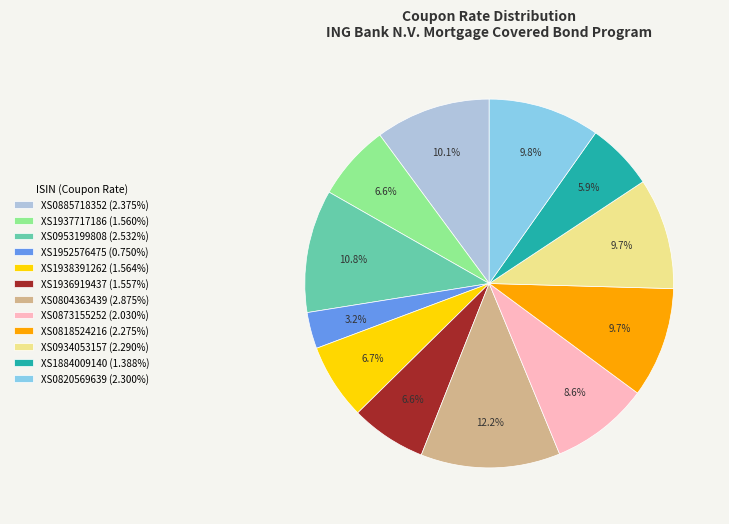

To the nearest percent, what is the difference between the largest and smallest slice percentages?

9%